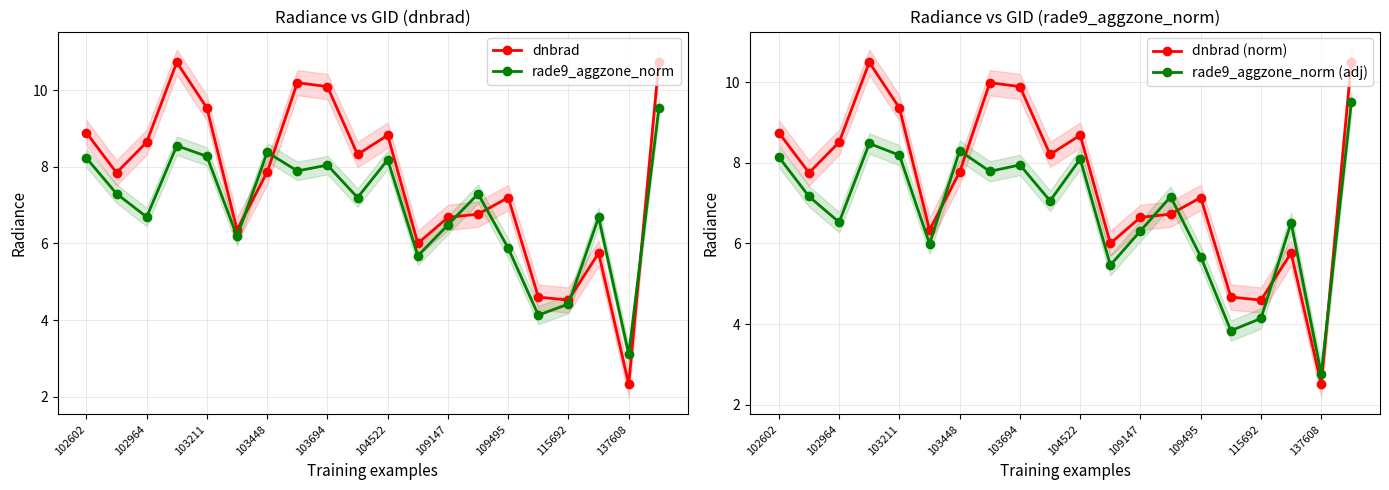

What is the lowest value of the dnbrad series?

2.3